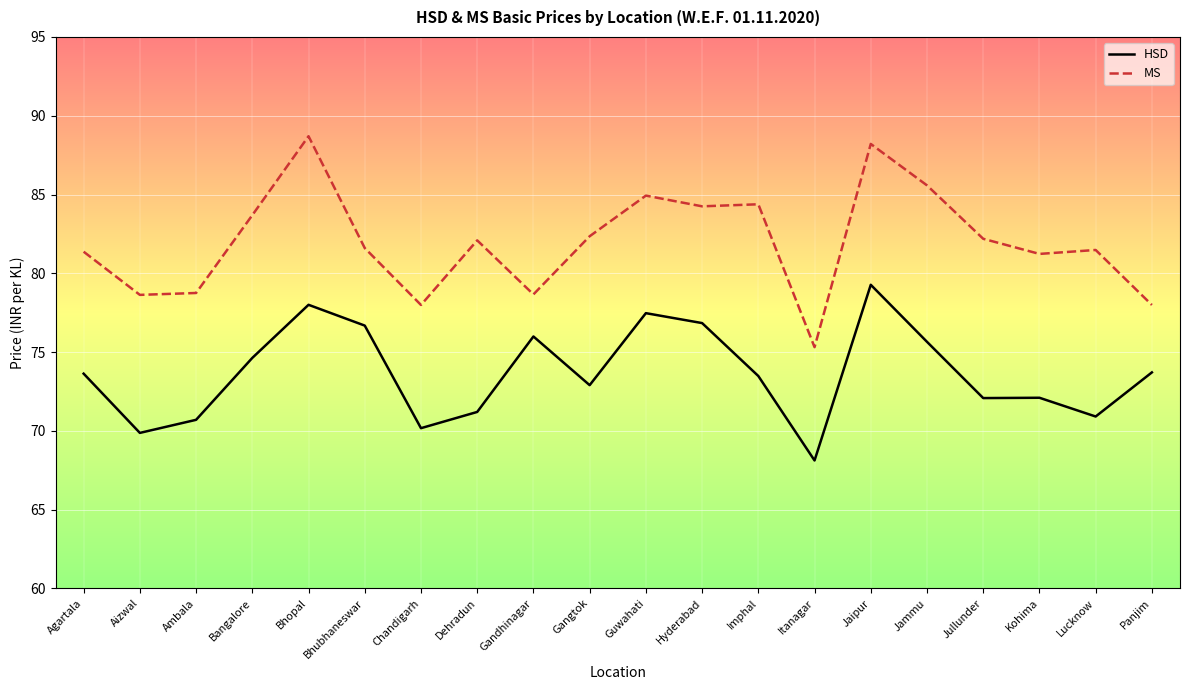

At which category is the sum across all series the highest?

Jaipur